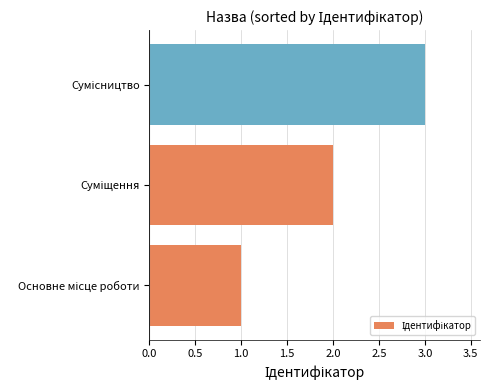

How many series are shown in this chart?

1